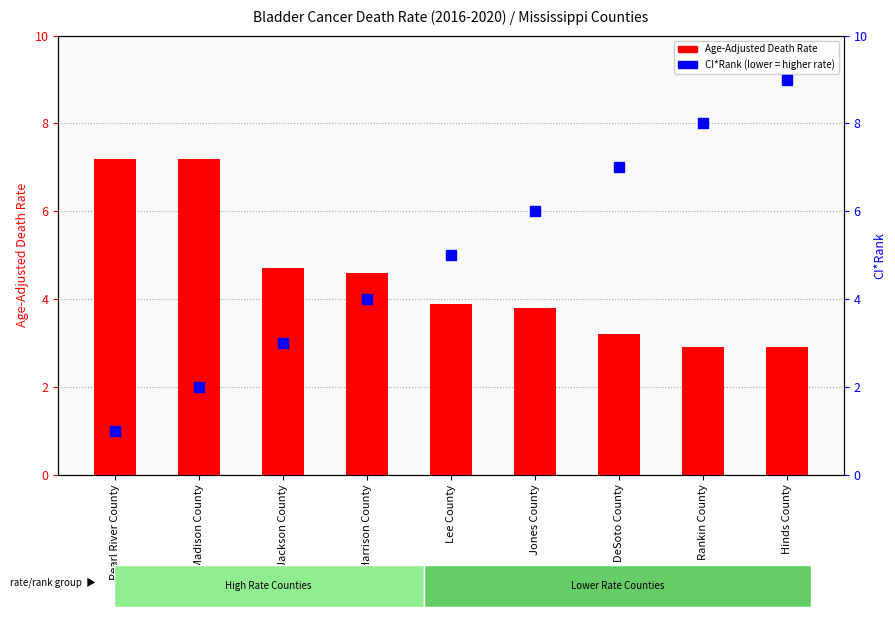

Which series has the largest total across all categories?

CI*Rank